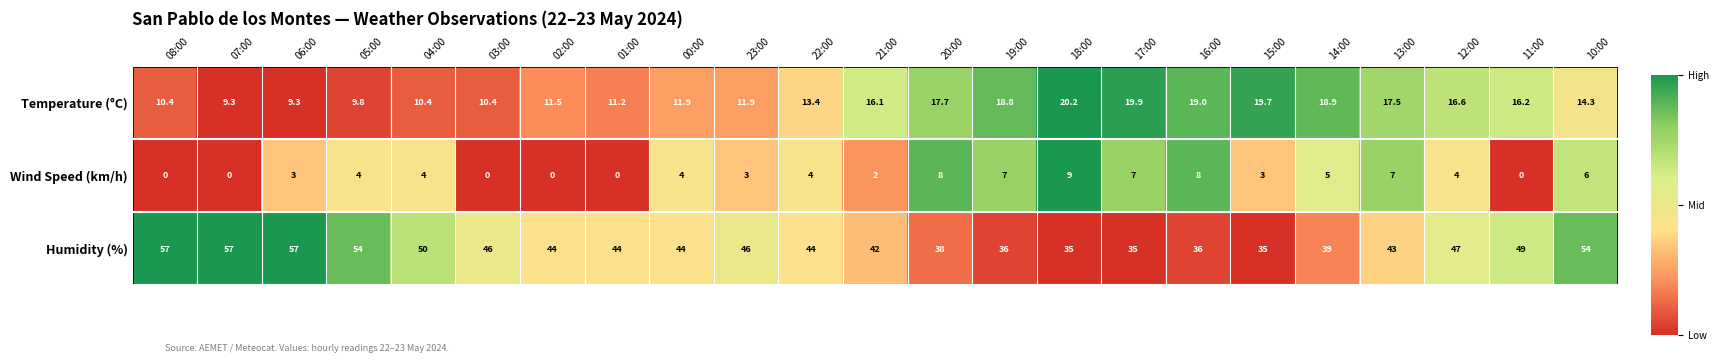

How many data points does each series have?

23